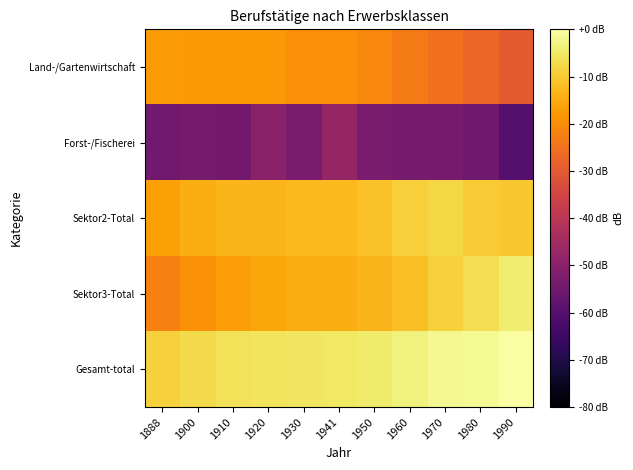

Reading right to left, what are all the values shown in this chart?

Land-/Gartenwirtschaft: 1990=-29.4	1980=-27.0	1970=-25.1	1960=-23.2	1950=-21.0	1941=-19.7	1930=-19.5	1920=-18.1	1910=-18.0	1900=-17.9	1888=-17.7
Forst-/Fischerei: 1990=-60.2	1980=-55.1	1970=-53.8	1960=-53.9	1950=-52.9	1941=-47.5	1930=-53.1	1920=-50.0	1910=-54.4	1900=-54.0	1888=-55.0
Sektor2-Total: 1990=-10.5	1980=-9.7	1970=-8.1	1960=-9.2	1950=-11.3	1941=-12.6	1930=-12.7	1920=-13.2	1910=-13.3	1900=-14.6	1888=-16.8
Sektor3-Total: 1990=-4.4	1980=-6.9	1970=-8.9	1960=-11.6	1950=-13.2	1941=-14.5	1930=-14.6	1920=-15.9	1910=-17.0	1900=-19.3	1888=-22.1
Gesamt-total: 1990=0.0	1980=-1.5	1970=-1.7	1960=-3.3	1950=-4.6	1941=-5.3	1930=-5.5	1920=-5.8	1910=-6.2	1900=-7.4	1888=-9.0